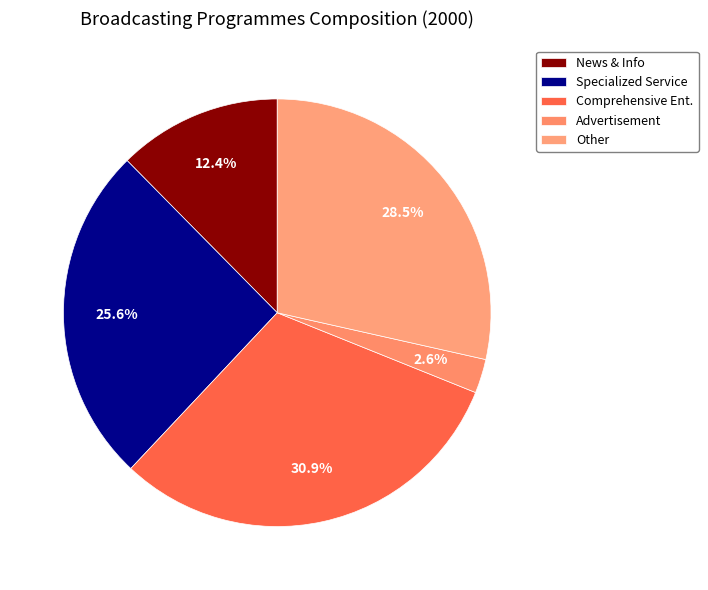

Count the number of slices in the pie.

5